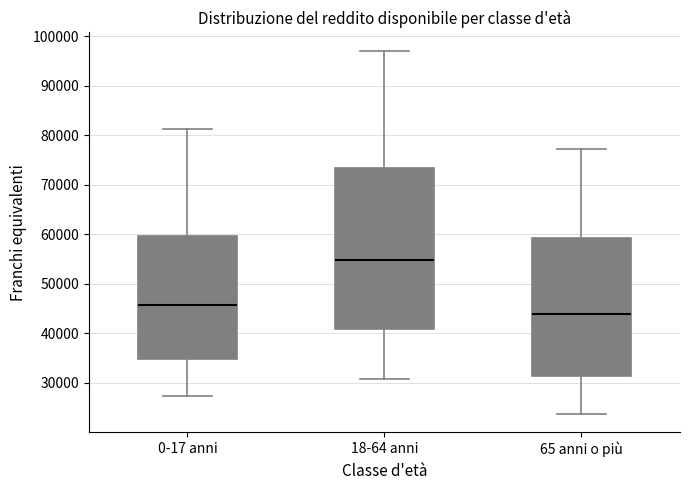

Reading left to right, read every box against the y-axis: the position of its median line, the range the box covers, and the ends of its whiskers. The values are not printed on the chart, so give them approximately, as read against the axis.

0-17 anni: median 46000, box 35000 to 60000, whiskers 27000 to 81000
18-64 anni: median 55000, box 41000 to 73000, whiskers 31000 to 97000
65 anni o più: median 44000, box 31000 to 59000, whiskers 24000 to 77000